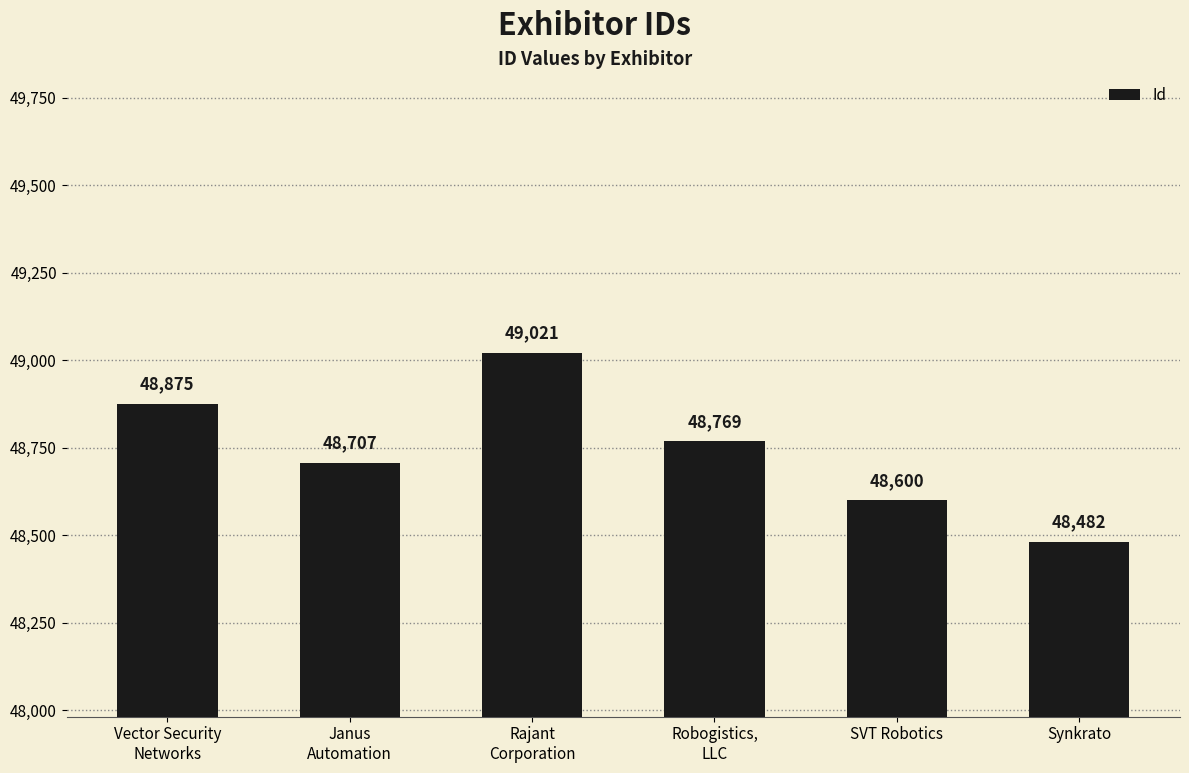

How many distinct data groups are displayed?

1